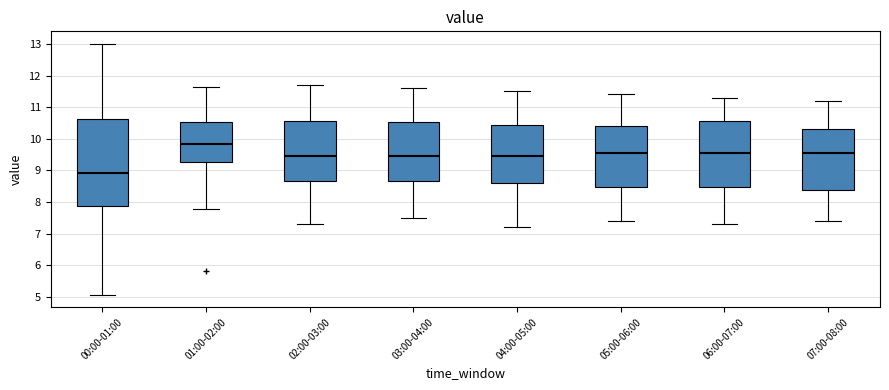

Which box is the tallest, from its lower edge to its upper edge?

00:00-01:00